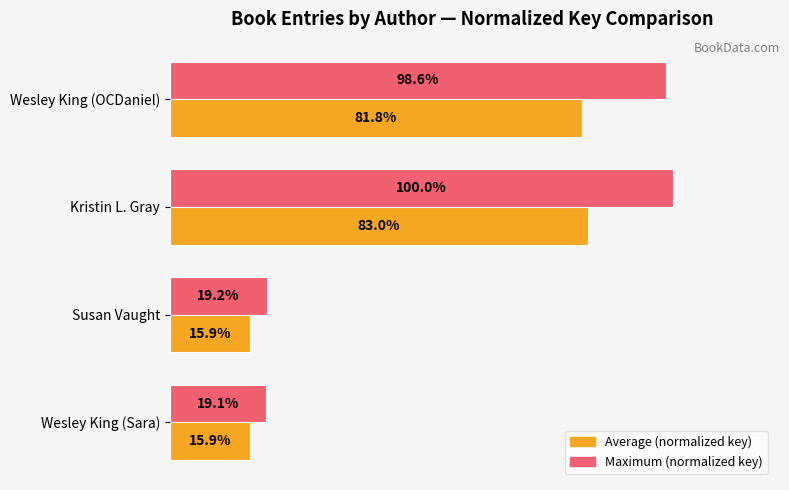

At which label is Average (normalized key) closest to 49?

Wesley King (OCDaniel)